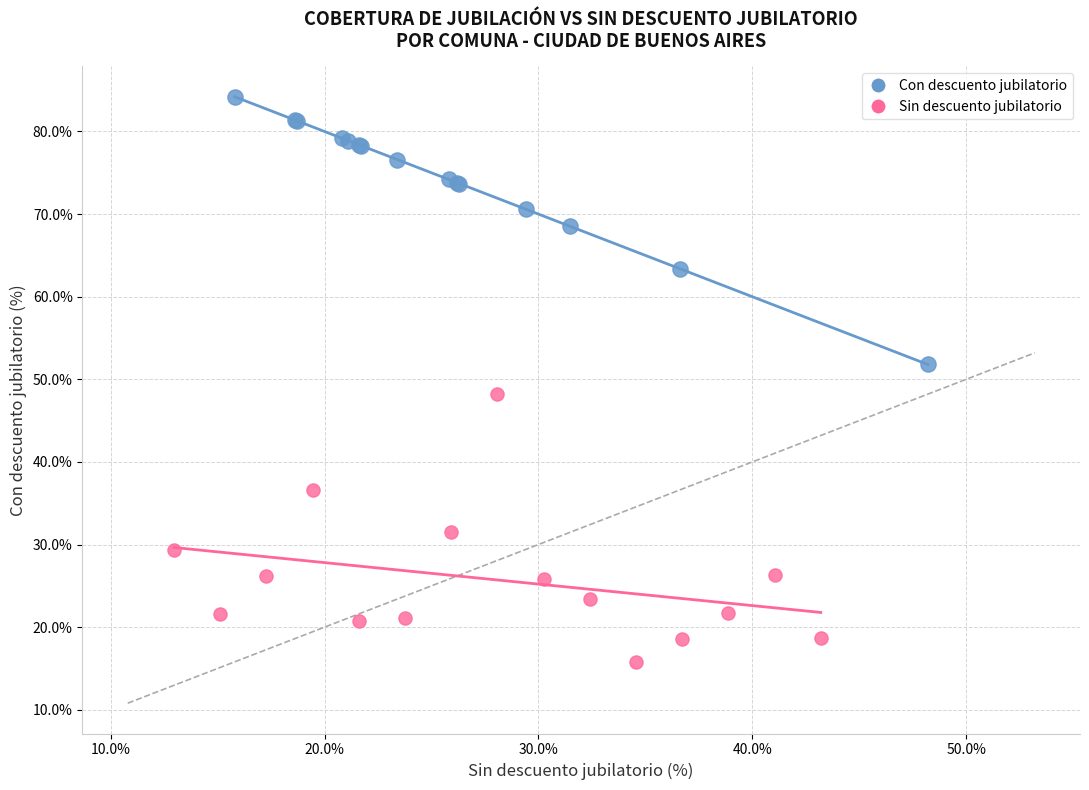

Which series contains the highest Y value?

Con descuento jubilatorio